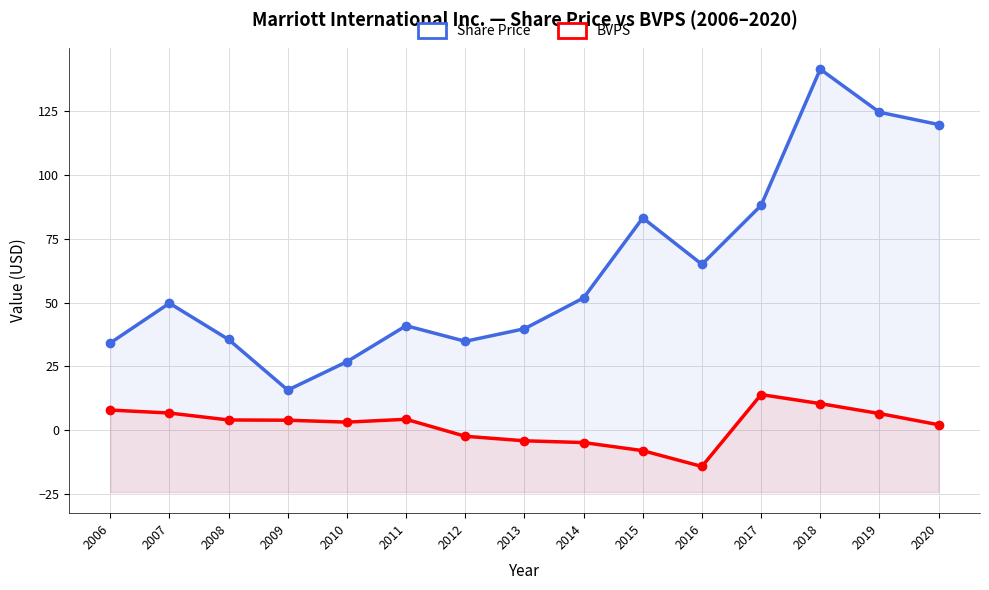

True or false: BVPS and Share Price cross at least once.

False